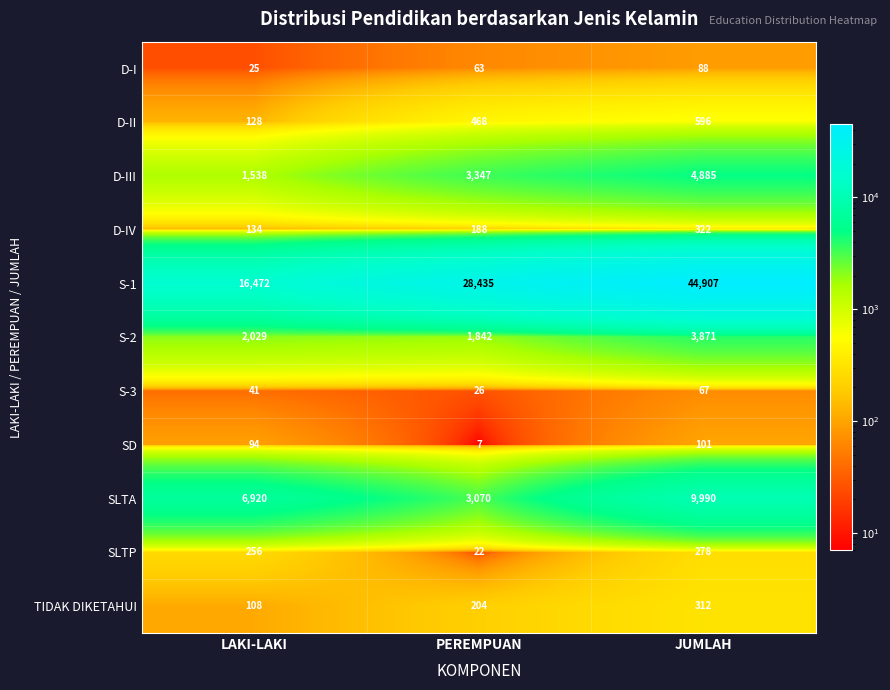

What is the maximum value shown in the chart?

44907